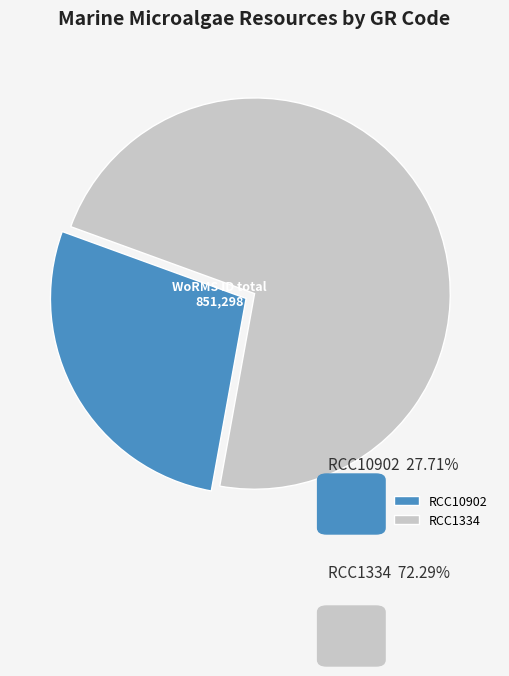

What is the largest slice in the pie chart?

RCC1334